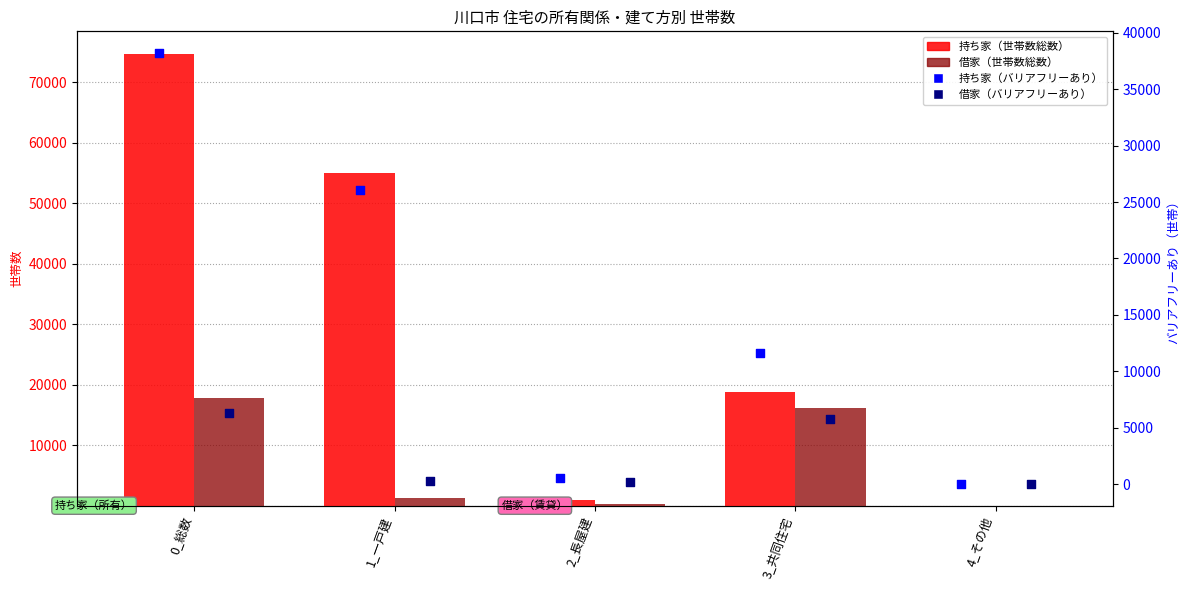

At how many categories does at least one series exceed 28363?

2